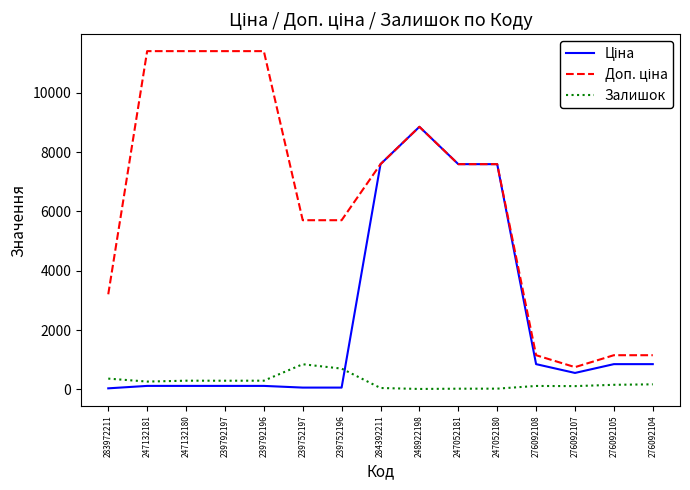

At which category is the sum across all series the highest?

248922198